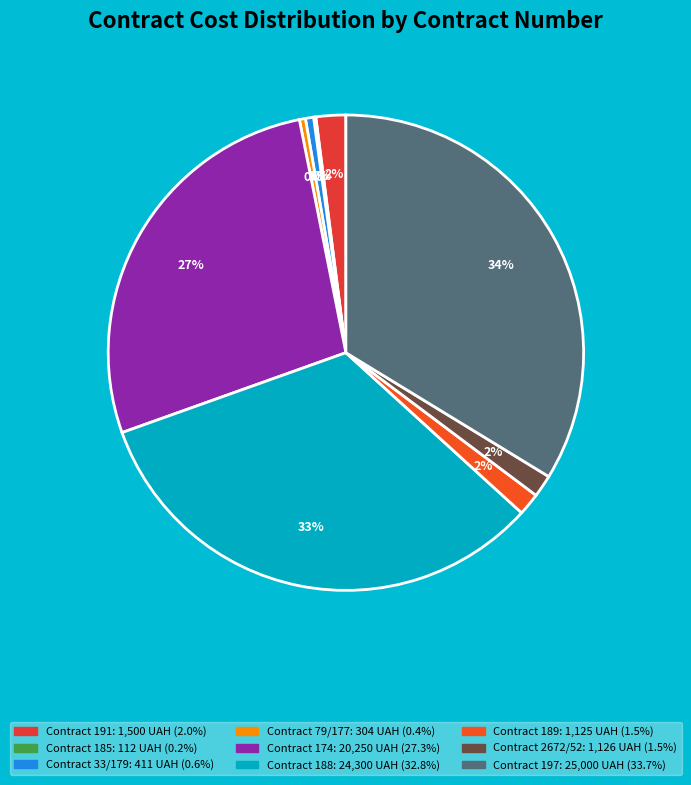

Which slice is the largest?

197